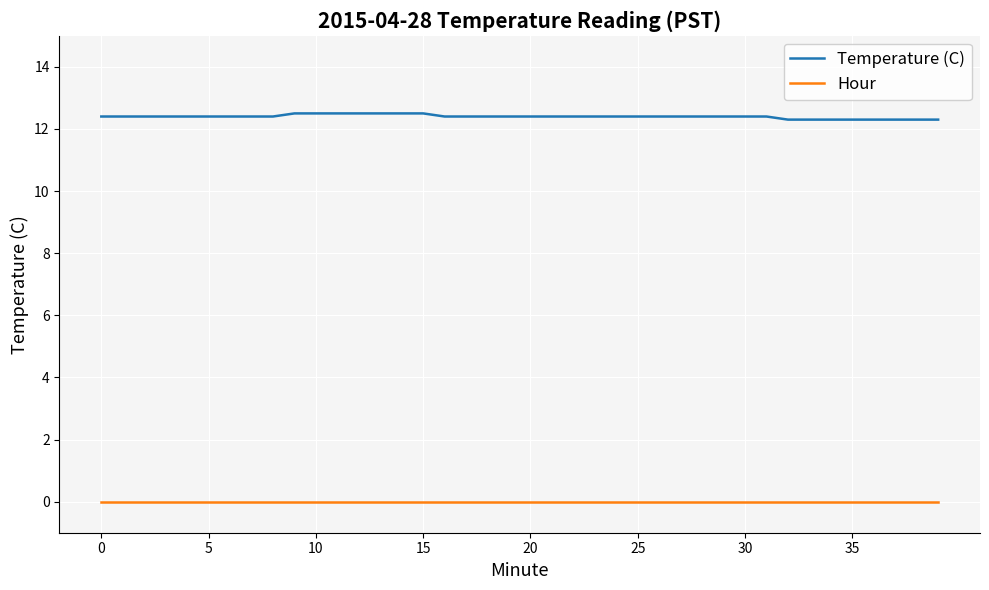

What is the lowest value of the Temperature (C) series?

12.3